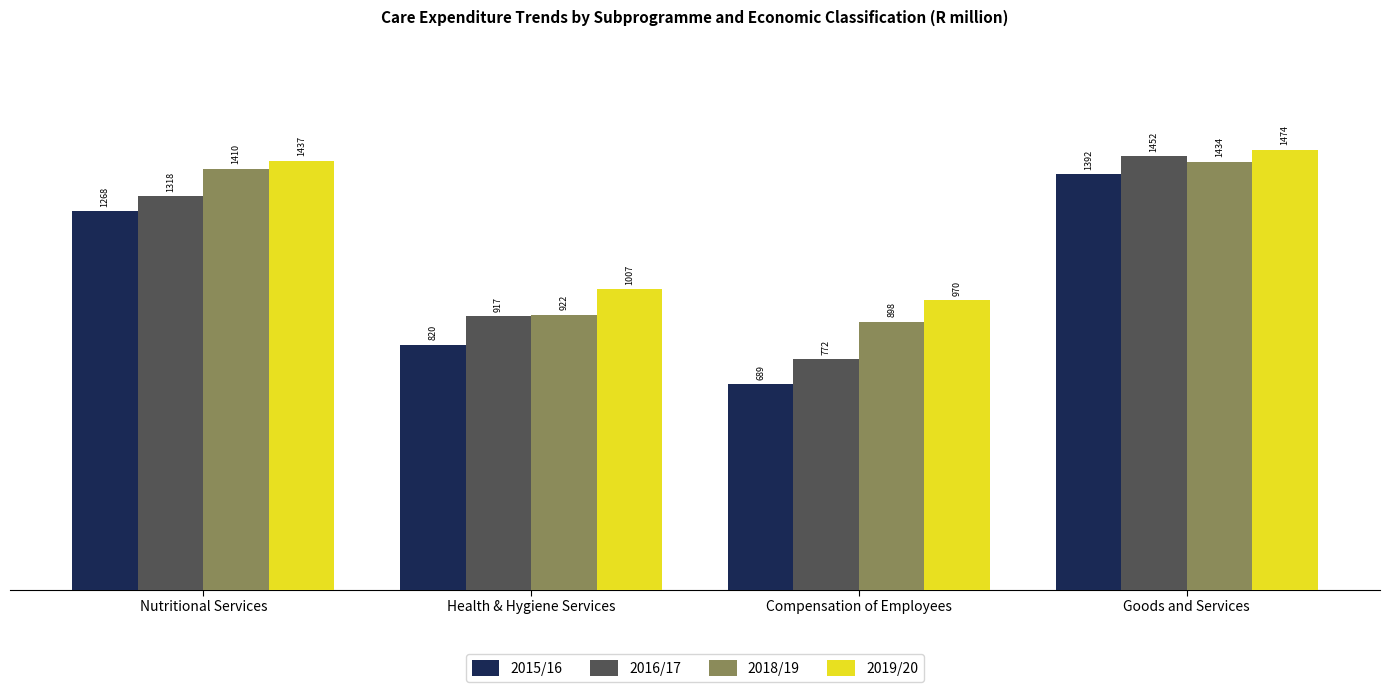

Which label corresponds to the smallest value in the chart?

Compensation of Employees